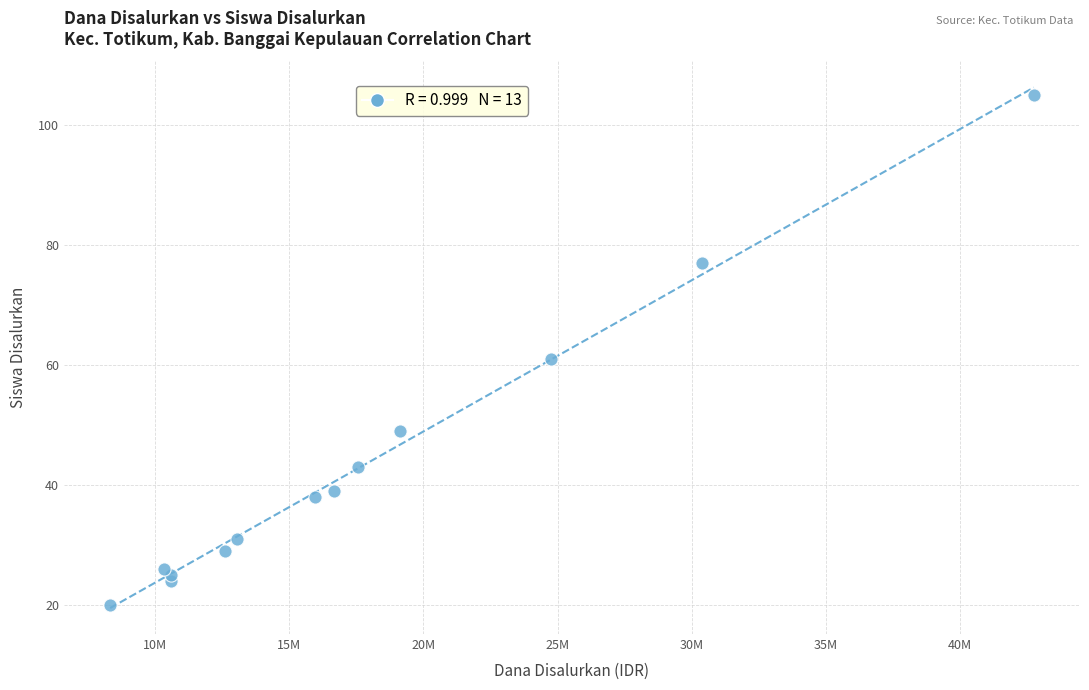

What is the range of X values (max minus min)?

34425000